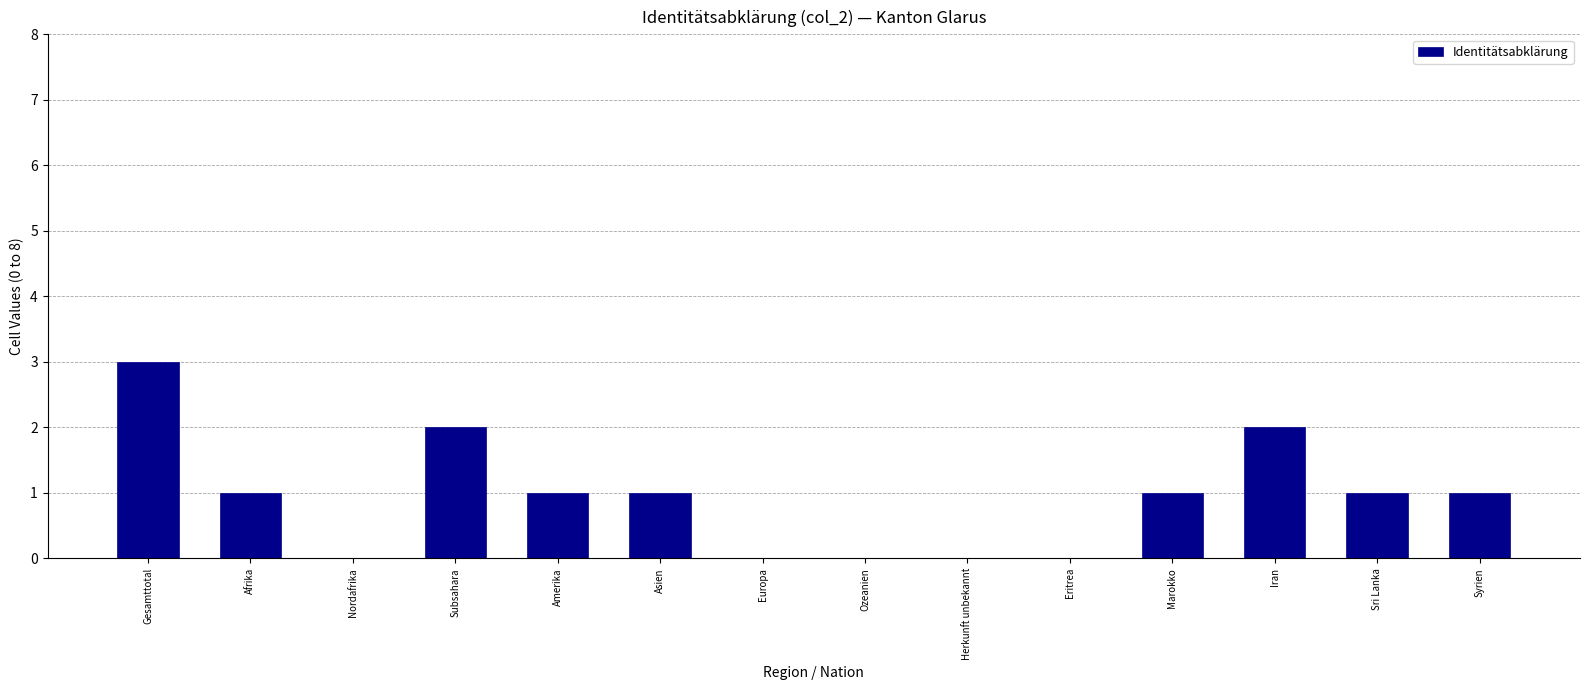

Reading left to right, extract all data points from this chart.

Gesamttotal=3	Afrika=1	Nordafrika=0	Subsahara=2	Amerika=1	Asien=1	Europa=0	Ozeanien=0	Herkunft unbekannt=0	Eritrea=0	Marokko=1	Iran=2	Sri Lanka=1	Syrien=1